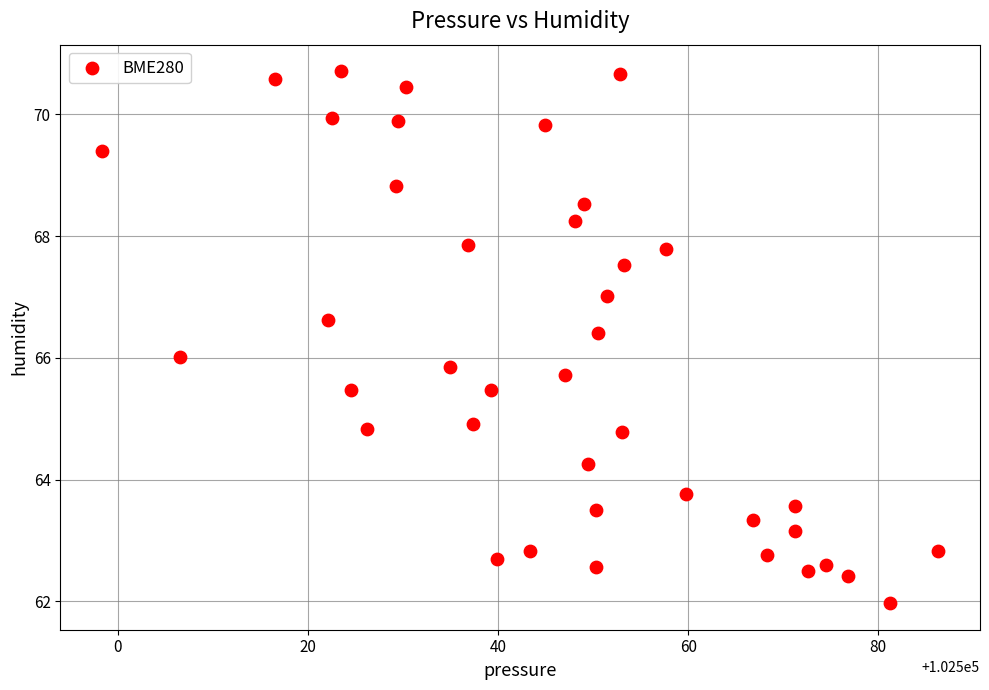

What is the range of Y values (max minus min)?

8.7